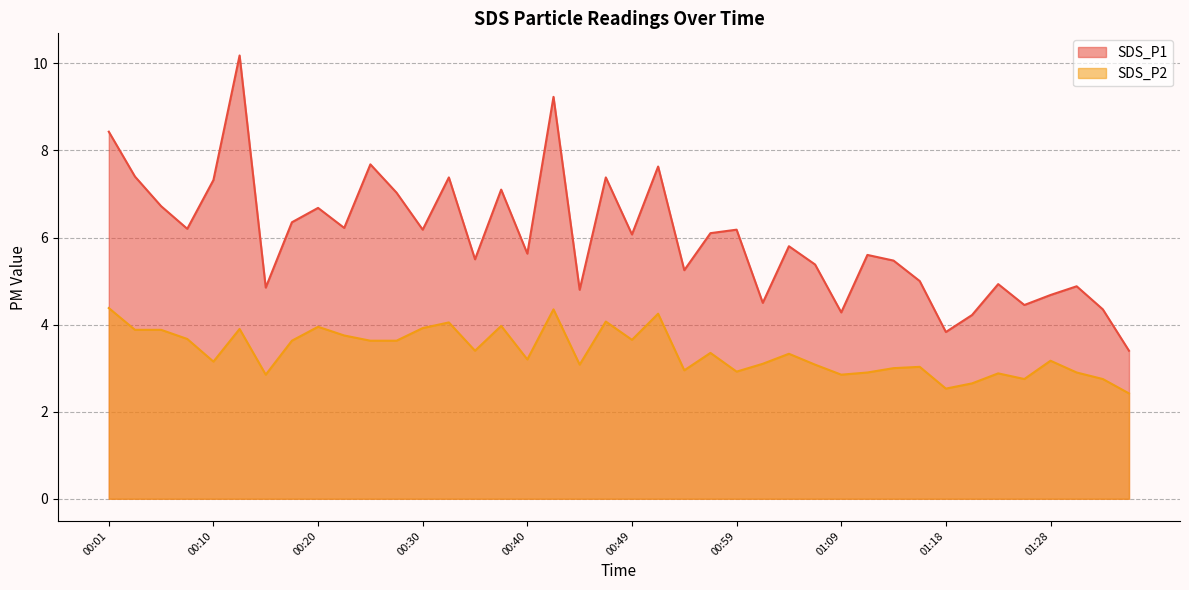

What position from the left is 00:13?

6